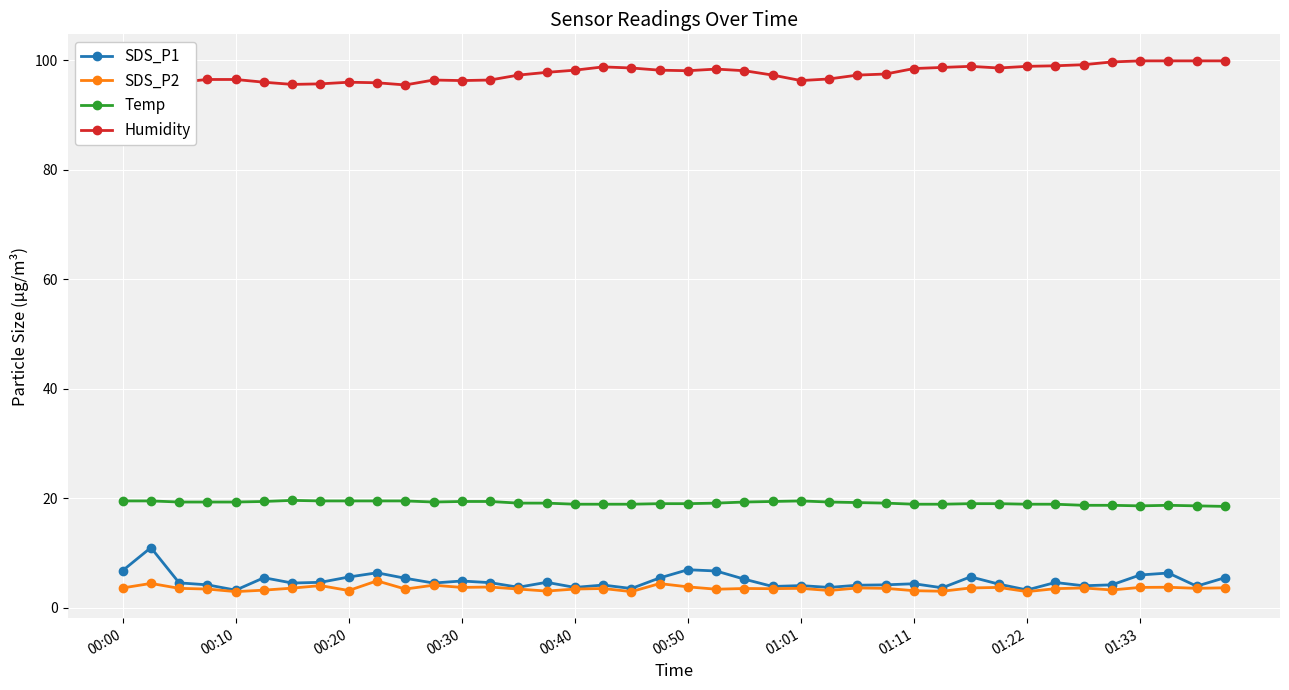

Rank the series by their maximum value, from highest to lowest.

Humidity, Temp, SDS_P1, SDS_P2